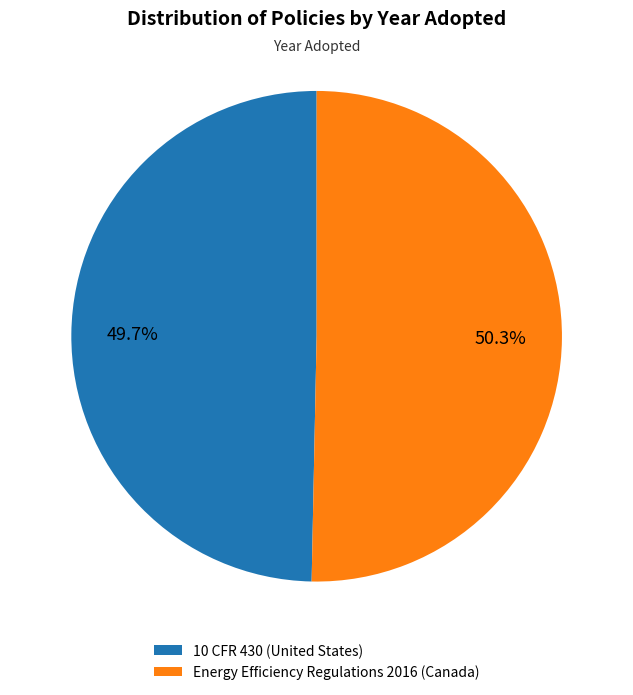

To the nearest percent, what is the difference between the 10 CFR 430 (United States) and Energy Efficiency Regulations 2016 (Canada) slice percentages?

1%